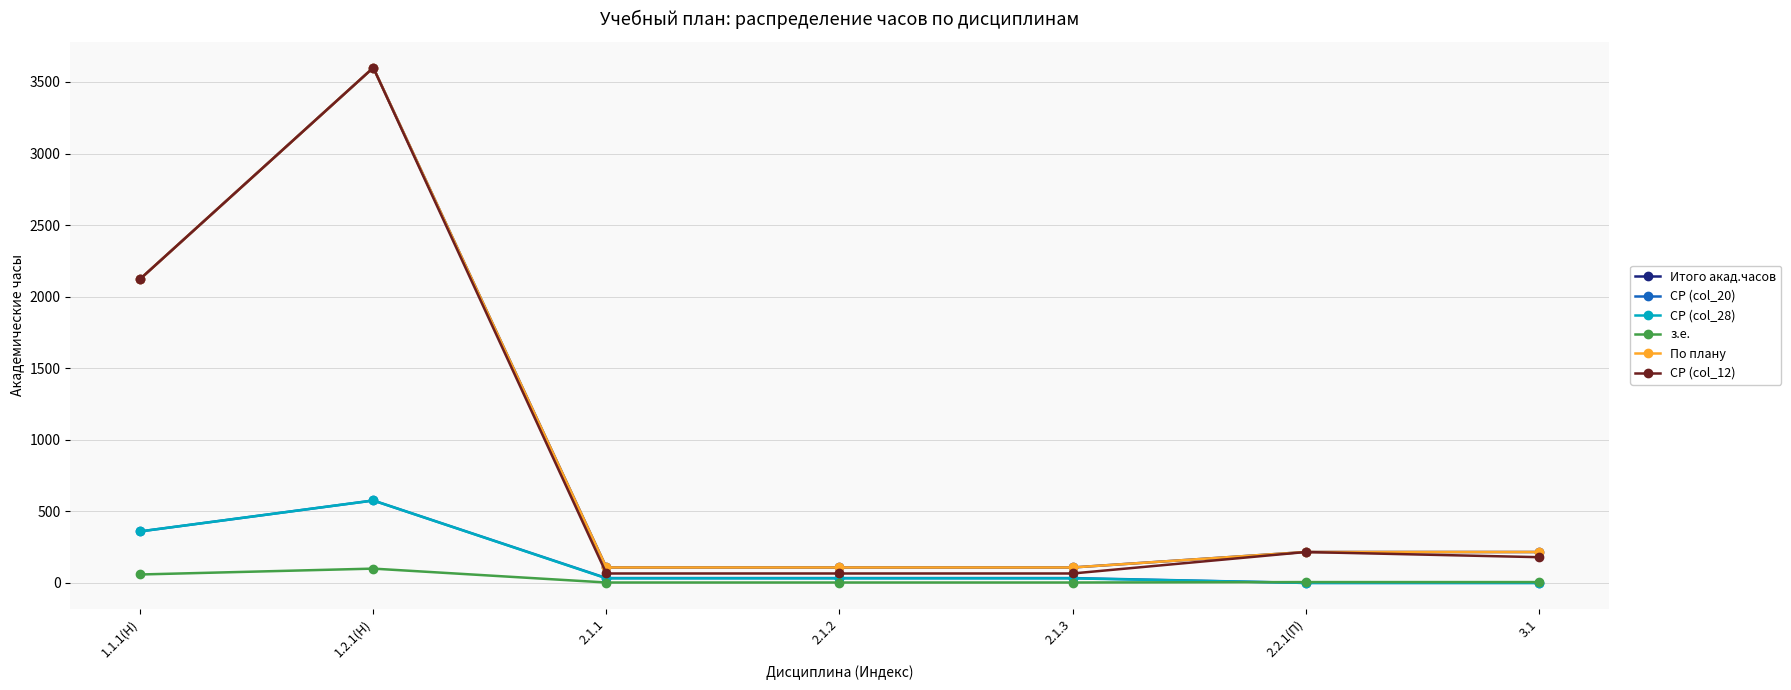

At which category is the sum across all series the highest?

1.2.1(Н)